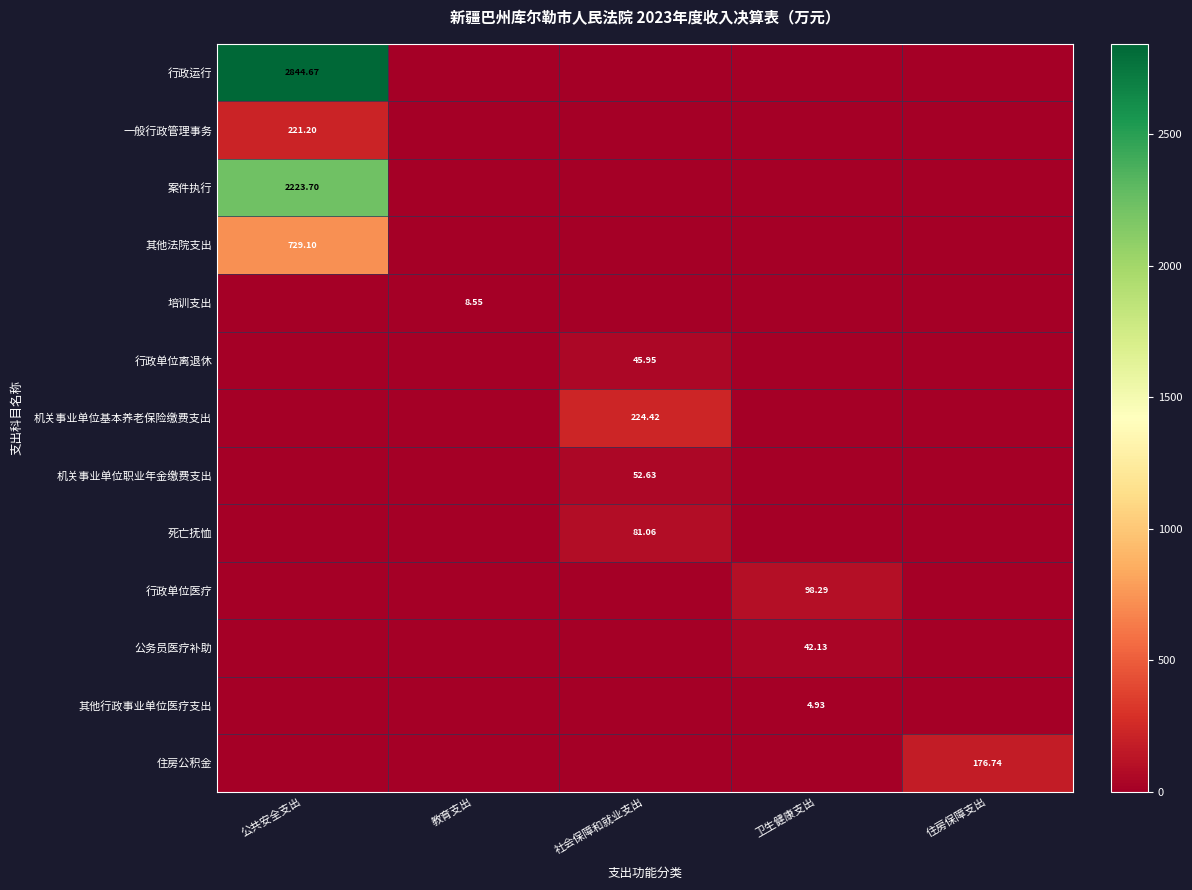

Which series has the largest total across all categories?

行政运行